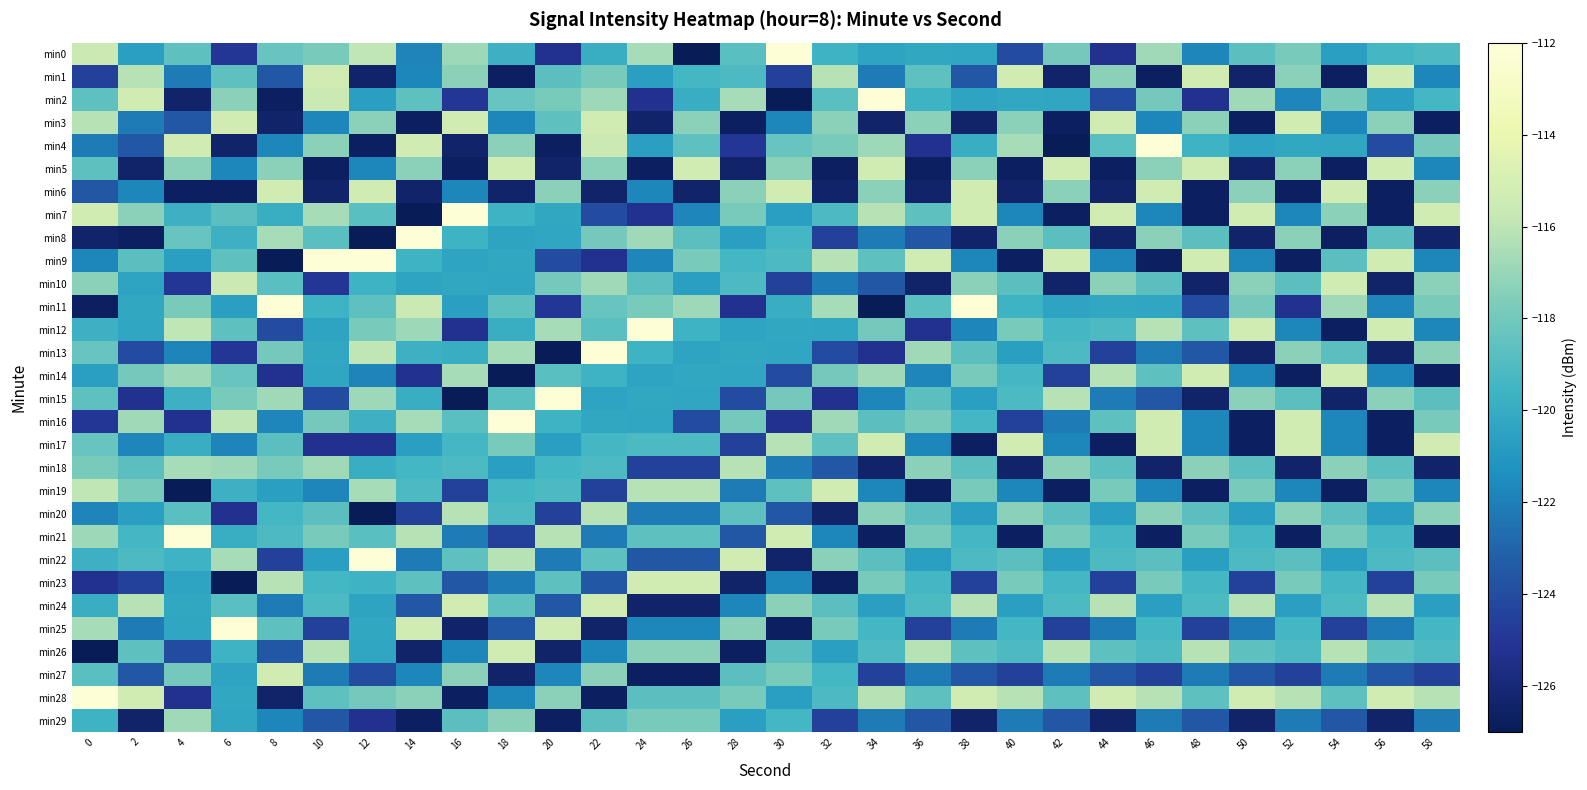

List the series in order of their peak value, highest first.

min0, min2, min4, min7, min8, min9, min11, min12, min13, min15, min16, min21, min22, min25, min28, min1, min3, min5, min6, min10, min14, min17, min19, min23, min24, min26, min27, min18, min20, min29